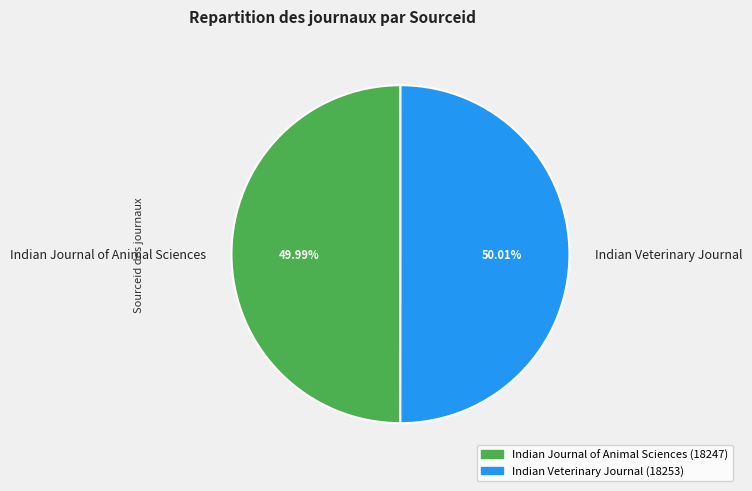

What percentage do Indian Journal of Animal Sciences and Indian Veterinary Journal together represent?

100.0%